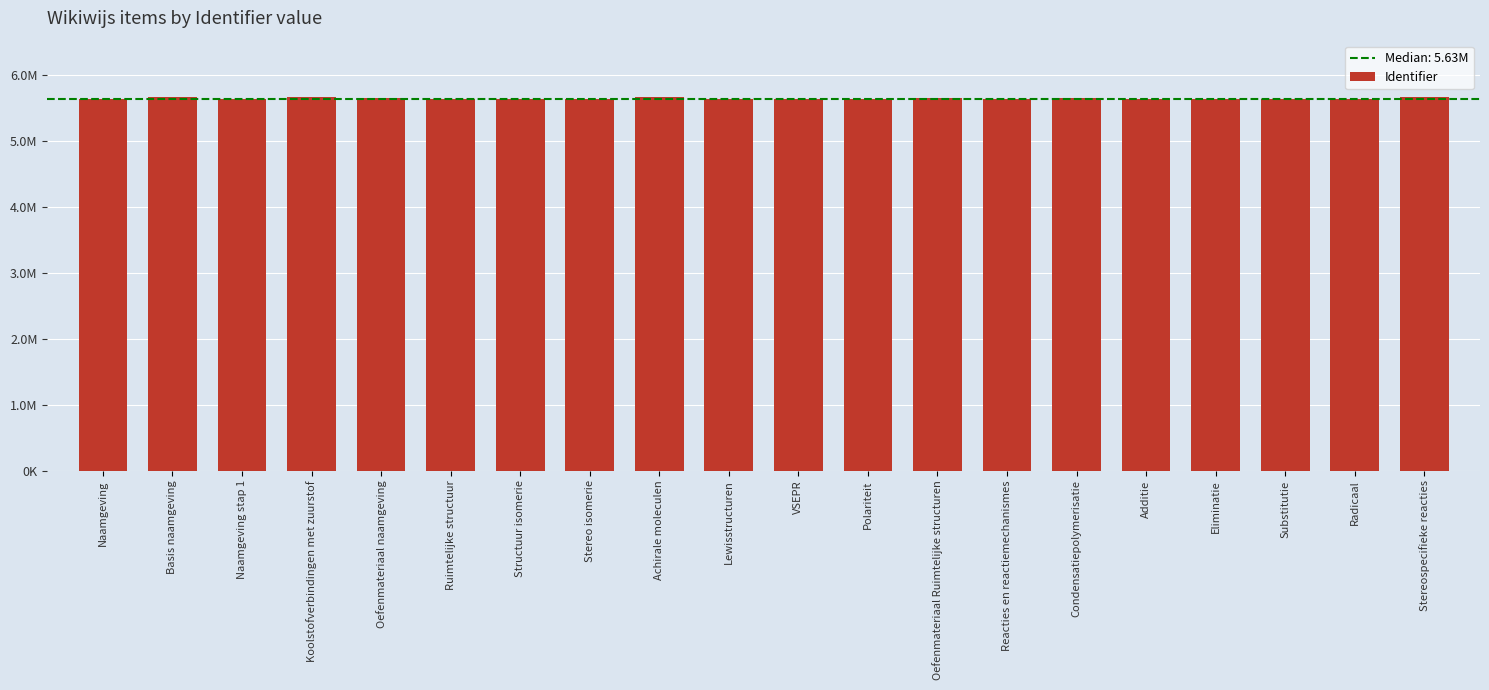

Reading left to right, transcribe all the data shown in this chart.

Naamgeving=5634700	Basis naamgeving=5669498	Naamgeving stap 1=5634812	Koolstofverbindingen met zuurstof=5669166	Oefenmateriaal naamgeving=5651086	Ruimtelijke structuur=5634703	Structuur isomerie=5634710	Stereo isomerie=5634711	Achirale moleculen=5669501	Lewisstructuren=5634714	VSEPR=5634713	Polariteit=5634715	Oefenmateriaal Ruimtelijke structuren=5653001	Reacties en reactiemechanismes=5634704	Condensatiepolymerisatie=5652882	Additie=5634723	Eliminatie=5634724	Substitutie=5634725	Radicaal=5634728	Stereospecifieke reacties=5669502